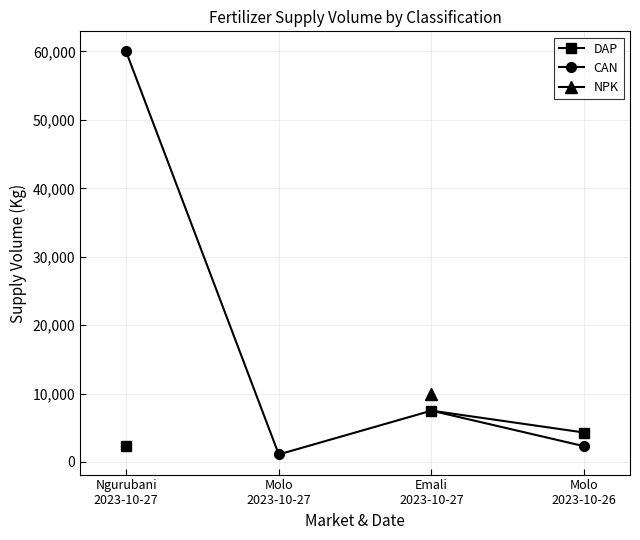

Which category has the lowest value in the DAP series?

Ngurubani
2023-10-27